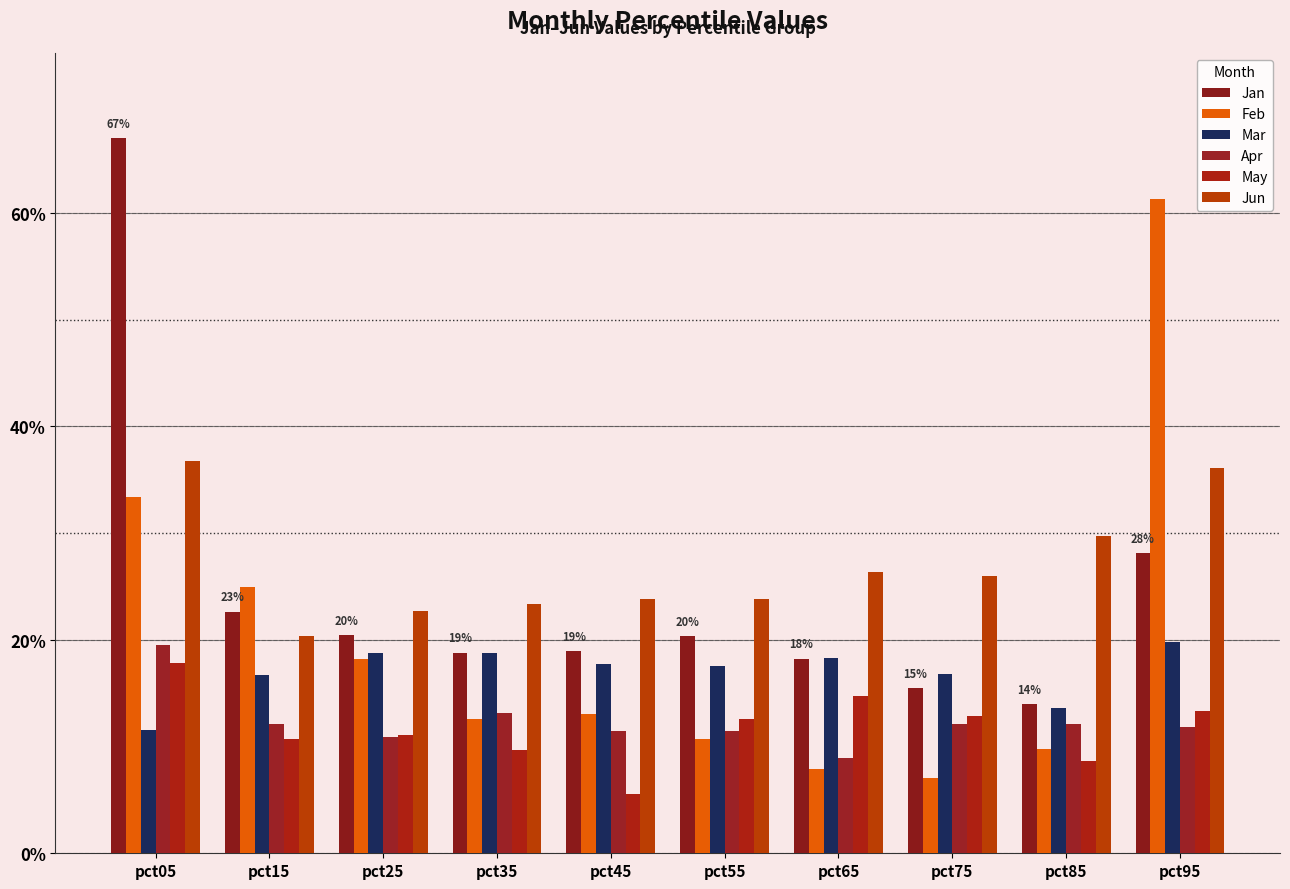

What is the maximum value for May?

0.2